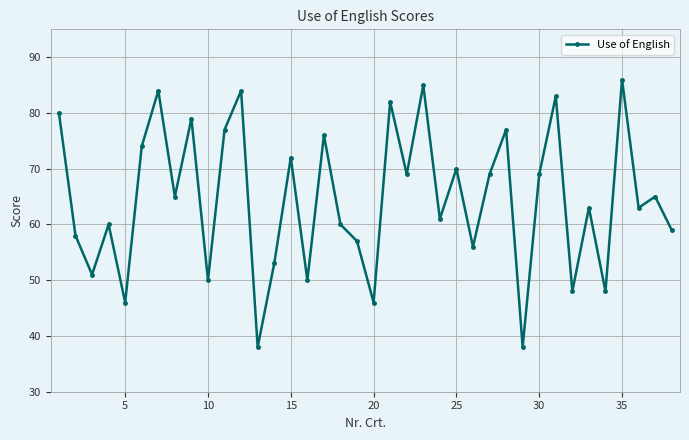

What is the difference between the second highest and second lowest values?

47